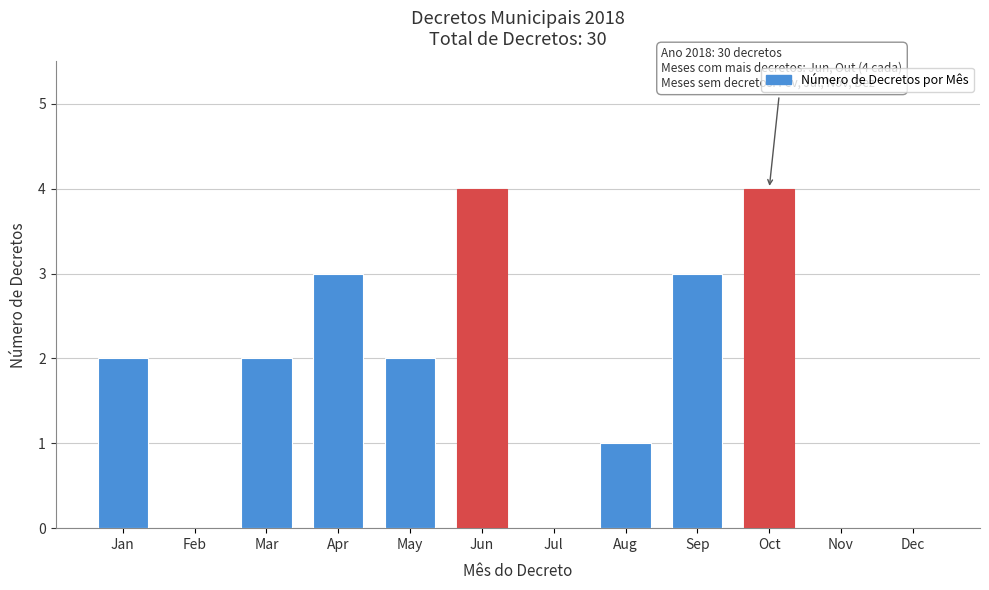

Reading left to right, transcribe all the data shown in this chart.

Jan=2	Feb=0	Mar=2	Apr=3	May=2	Jun=4	Jul=0	Aug=1	Sep=3	Oct=4	Nov=0	Dec=0